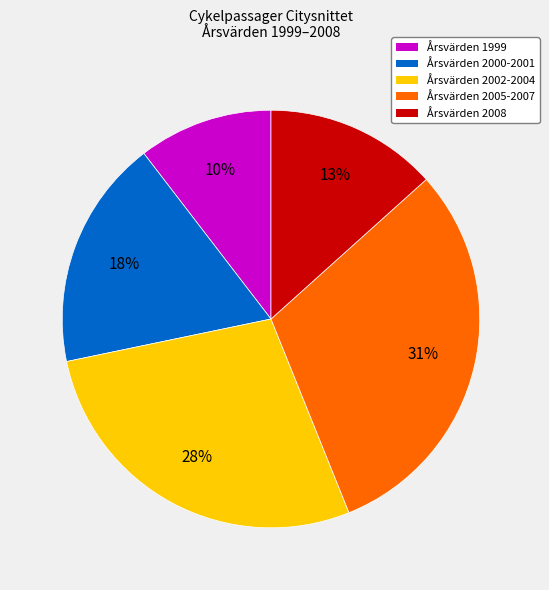

To the nearest percent, what is the average slice percentage?

20%